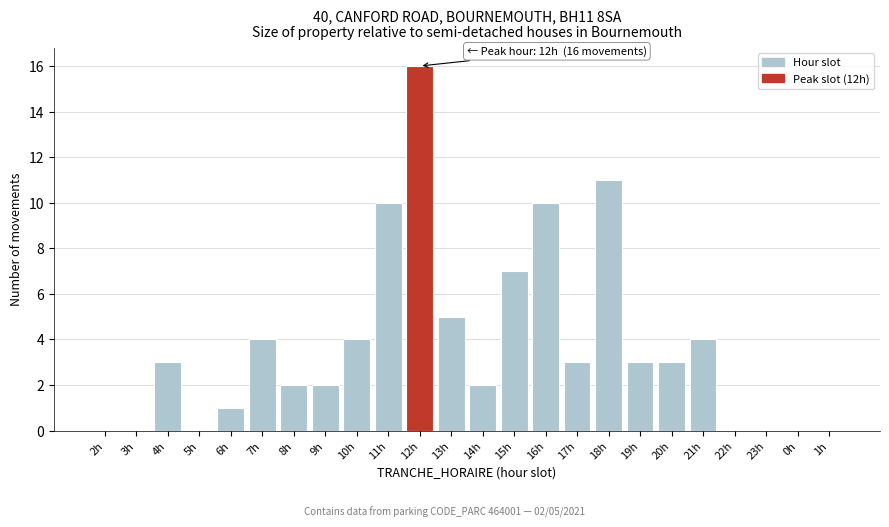

Reading left to right, what are all the values shown in this chart?

2h=0	3h=0	4h=3	5h=0	6h=1	7h=4	8h=2	9h=2	10h=4	11h=10	12h=16	13h=5	14h=2	15h=7	16h=10	17h=3	18h=11	19h=3	20h=3	21h=4	22h=0	23h=0	0h=0	1h=0